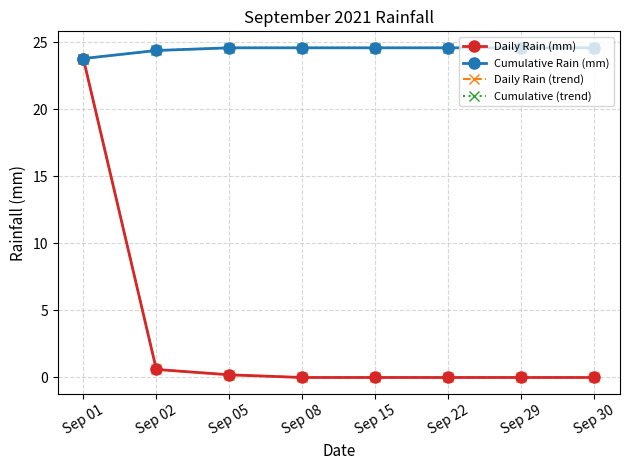

Which label corresponds to the largest value in the chart?

Sep 05